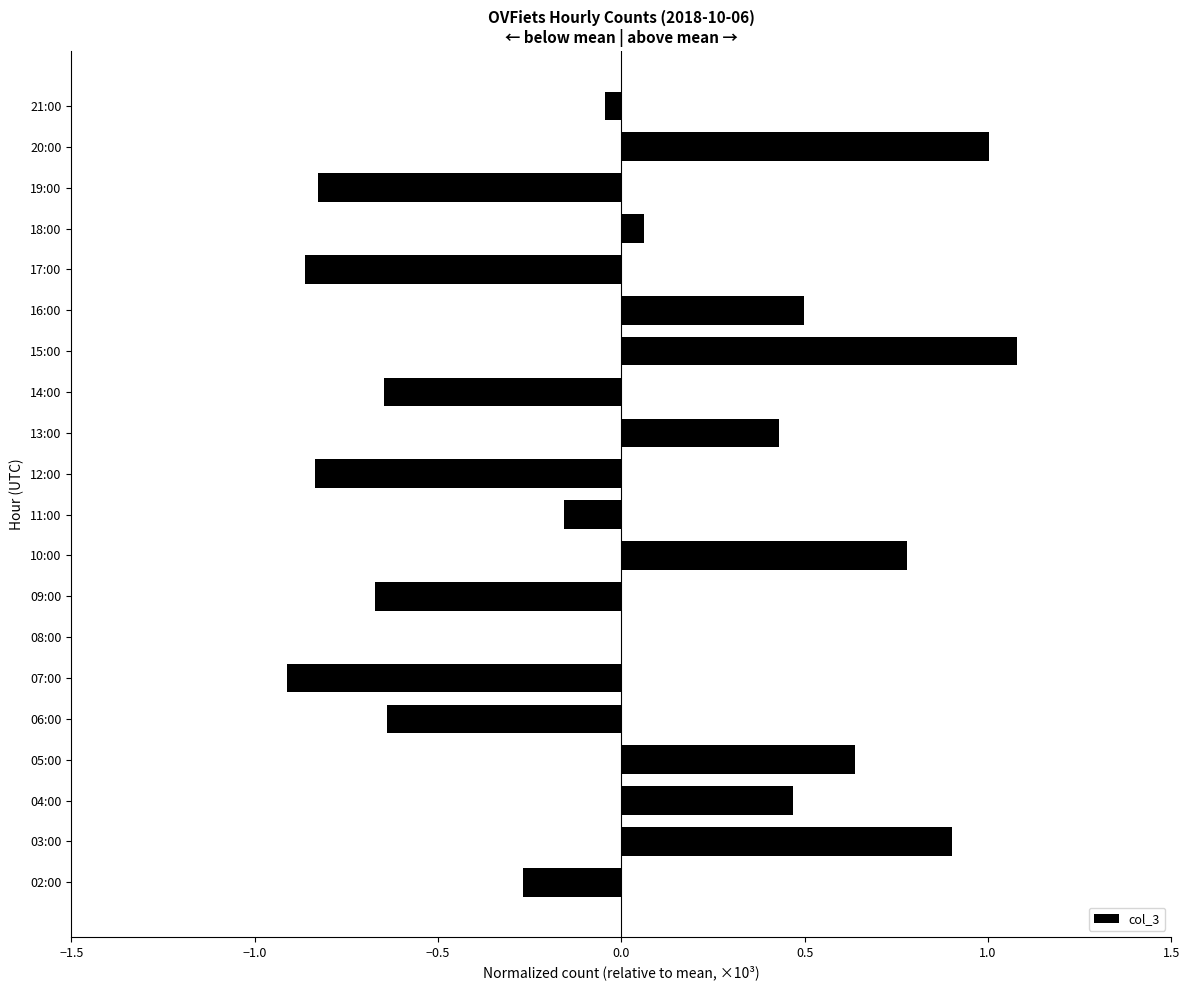

Which label corresponds to the largest value in the chart?

15:00